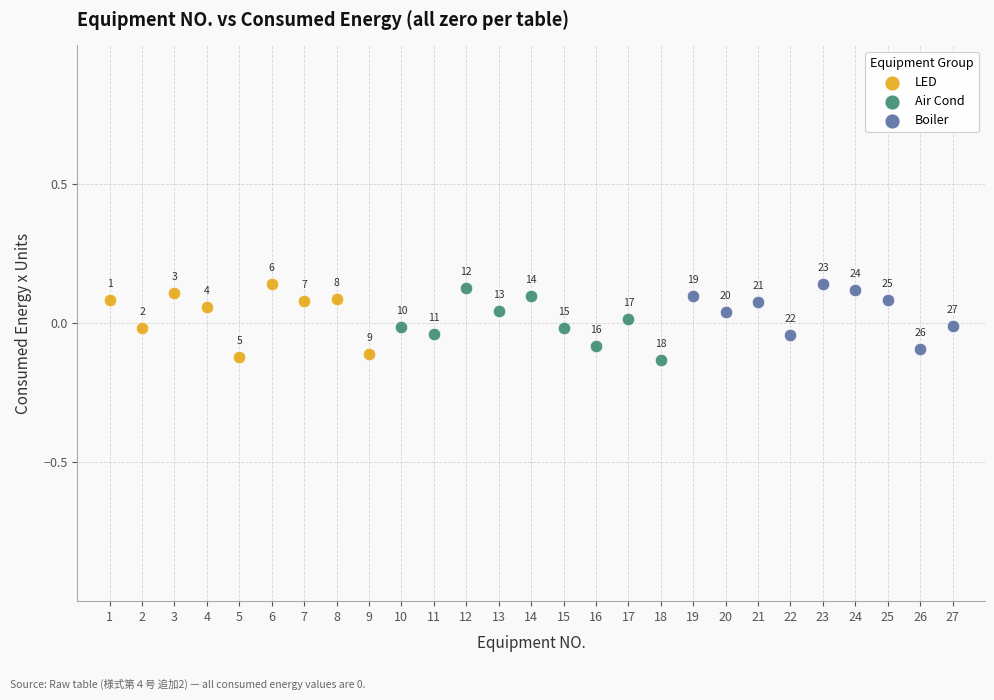

Which series contains the lowest Y value?

Air Cond